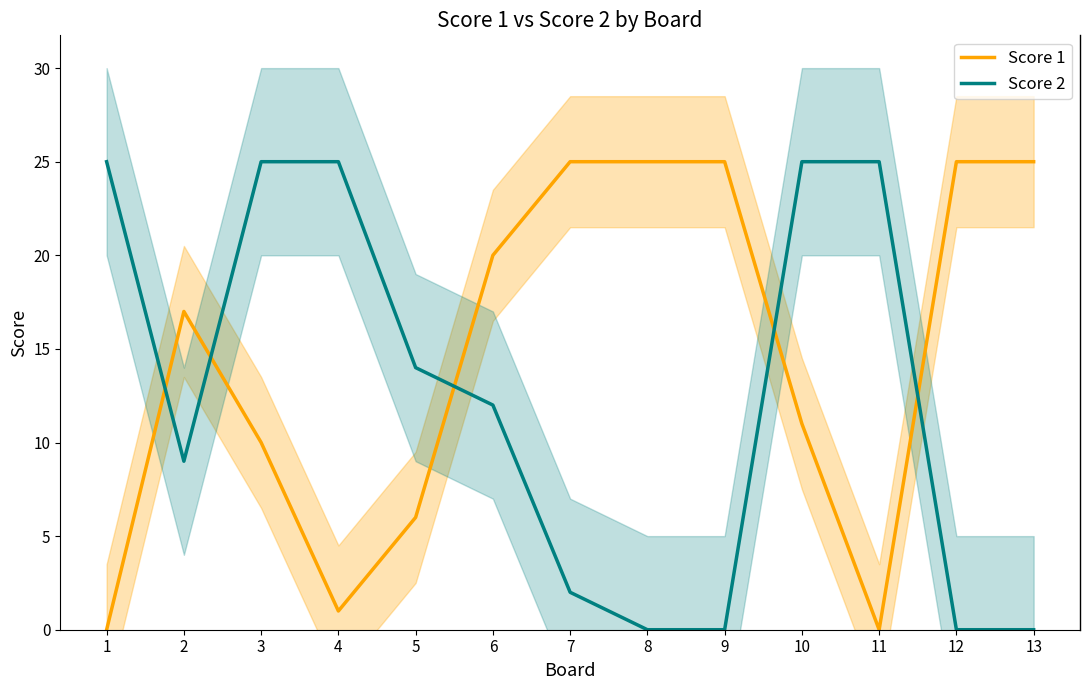

What are all the series names shown in the legend?

Score 1, Score 2